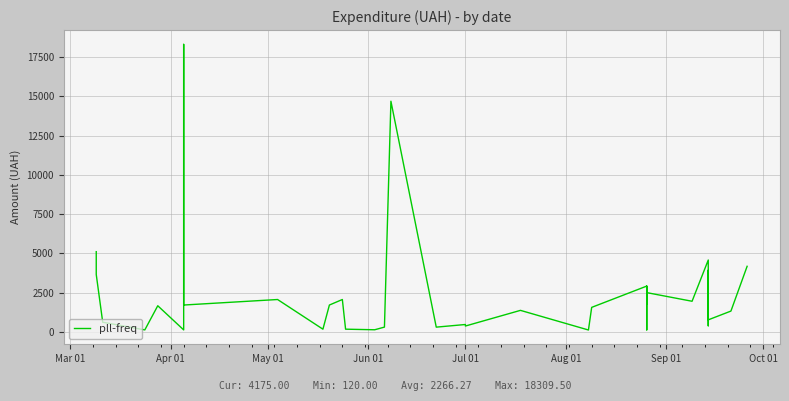

What is the greatest value displayed?

18309.5